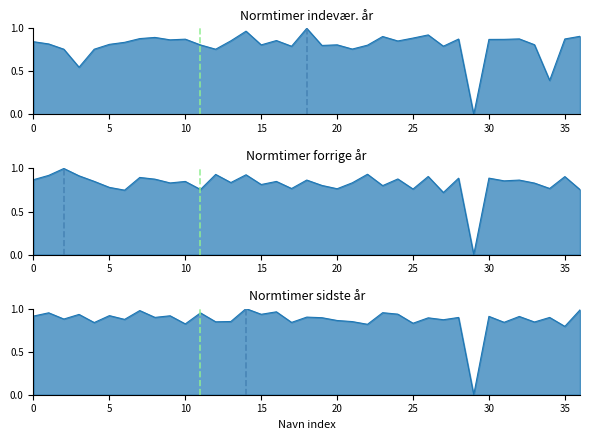

Rank the series by their average value, from lowest to highest.

Normtimer indevær. år, Normtimer forrige år, Normtimer sidste år